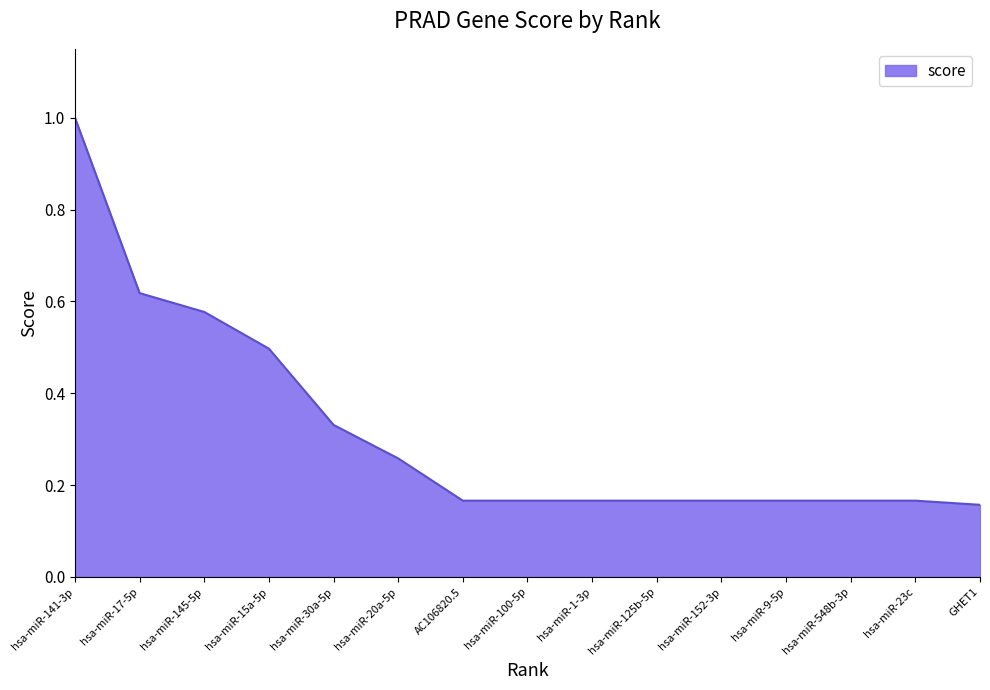

What position from the left is hsa-miR-548b-3p?

13